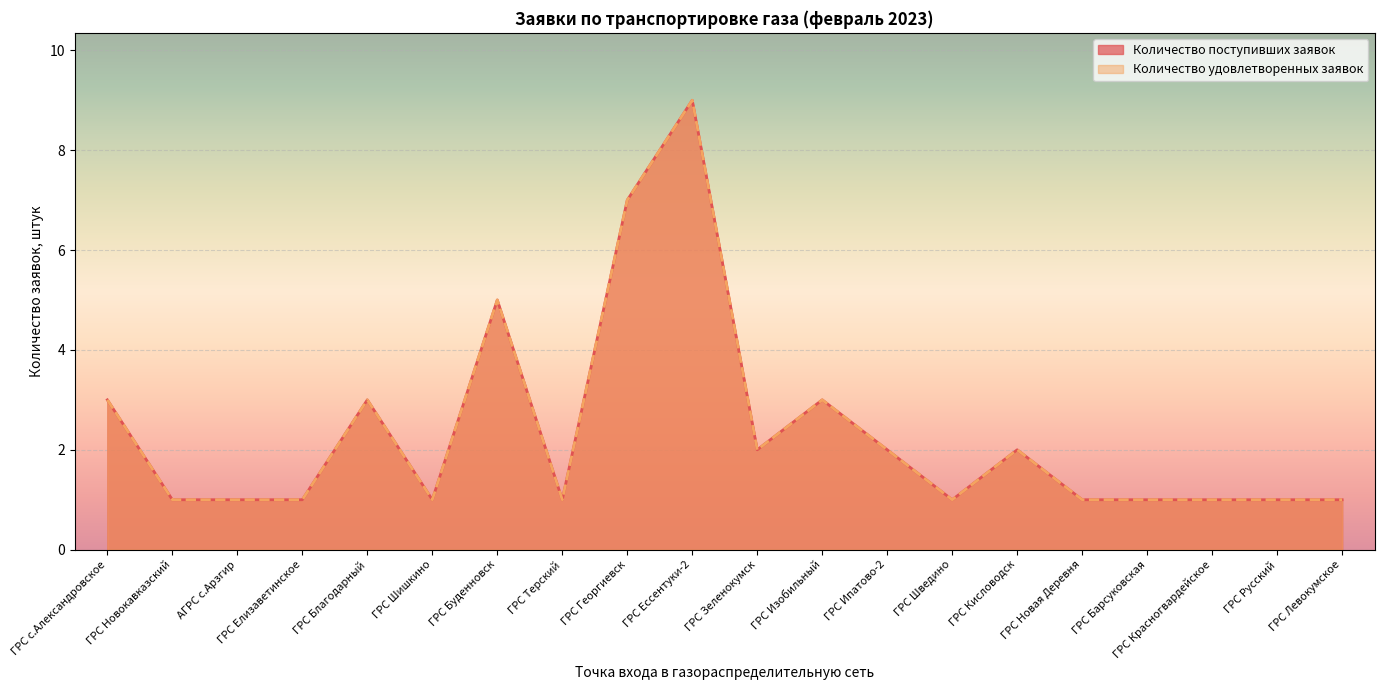

True or false: Количество удовлетворенных заявок and Количество поступивших заявок intersect in this chart.

False